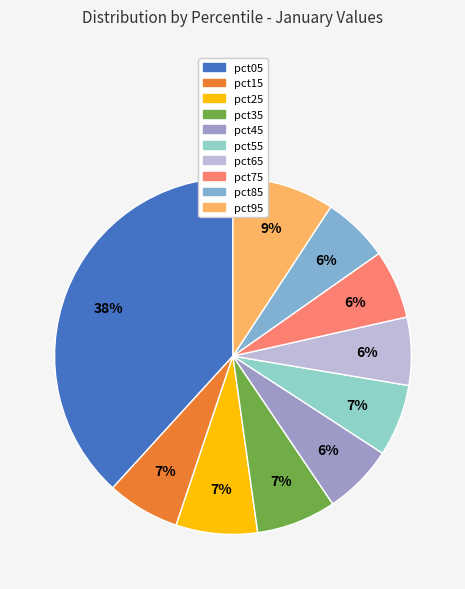

True or false: pct25 accounts for 7% of the total.

True